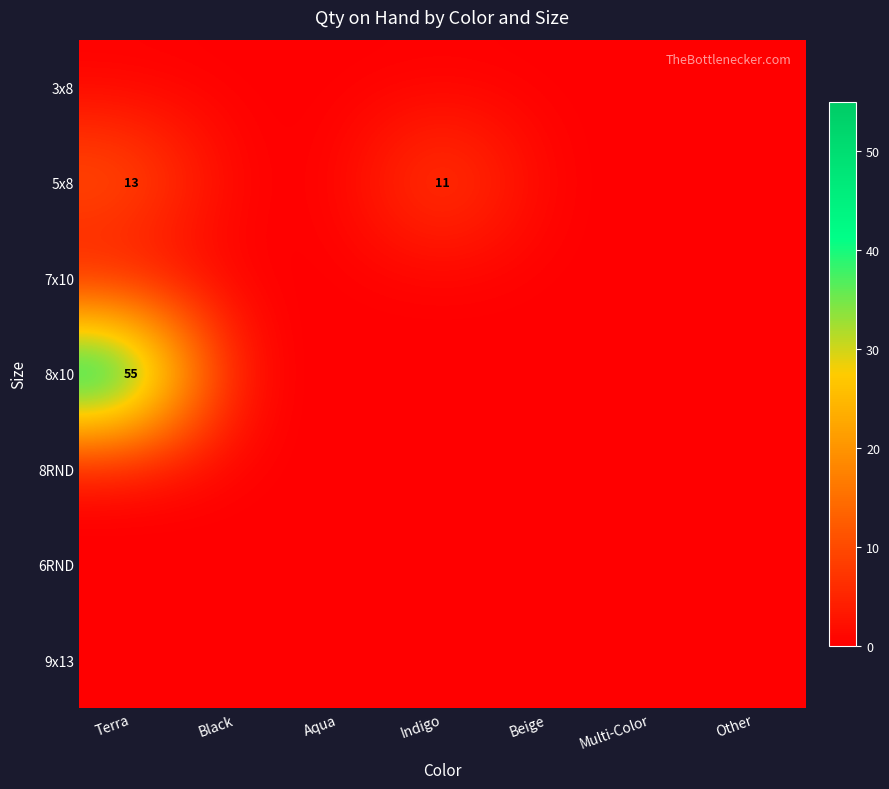

At which label is 5x8 closest to 6?

Indigo